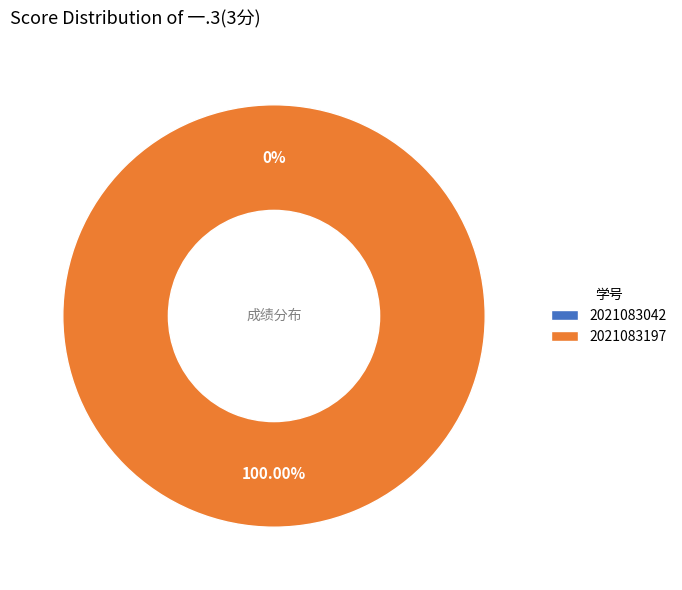

How many slices are in this pie chart?

2